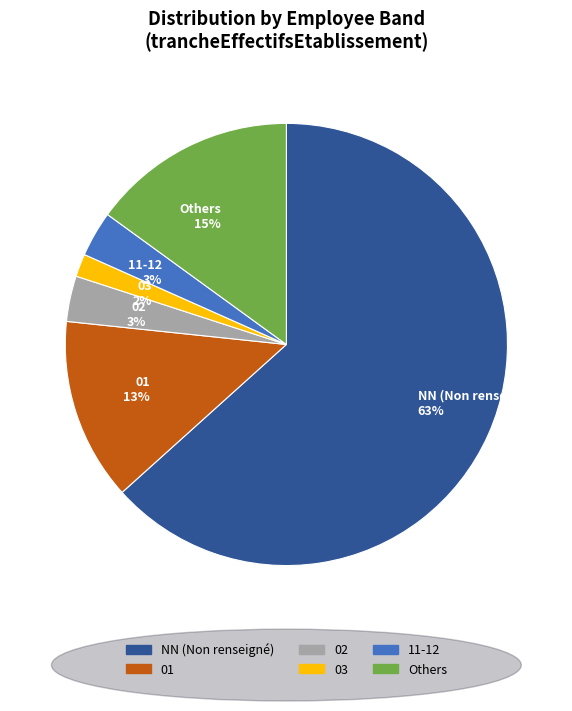

To the nearest percent, what is the difference between the largest and smallest slice percentages?

62%